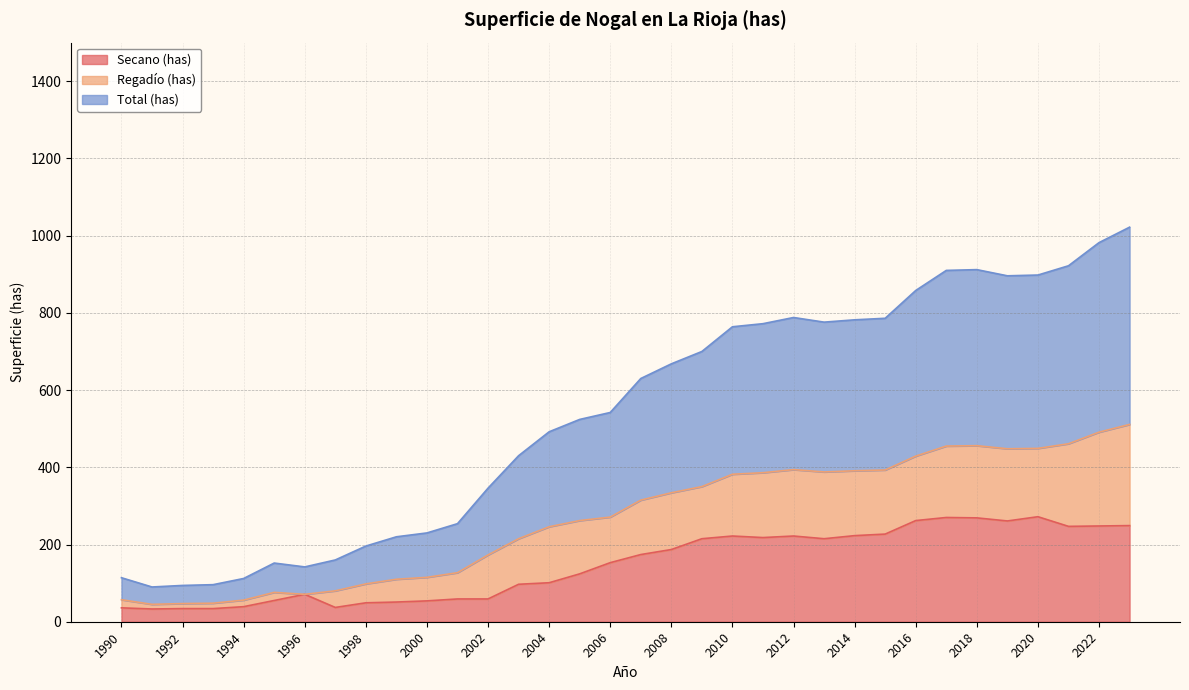

True or false: Secano (has) has a value of 49 at 1998.

True